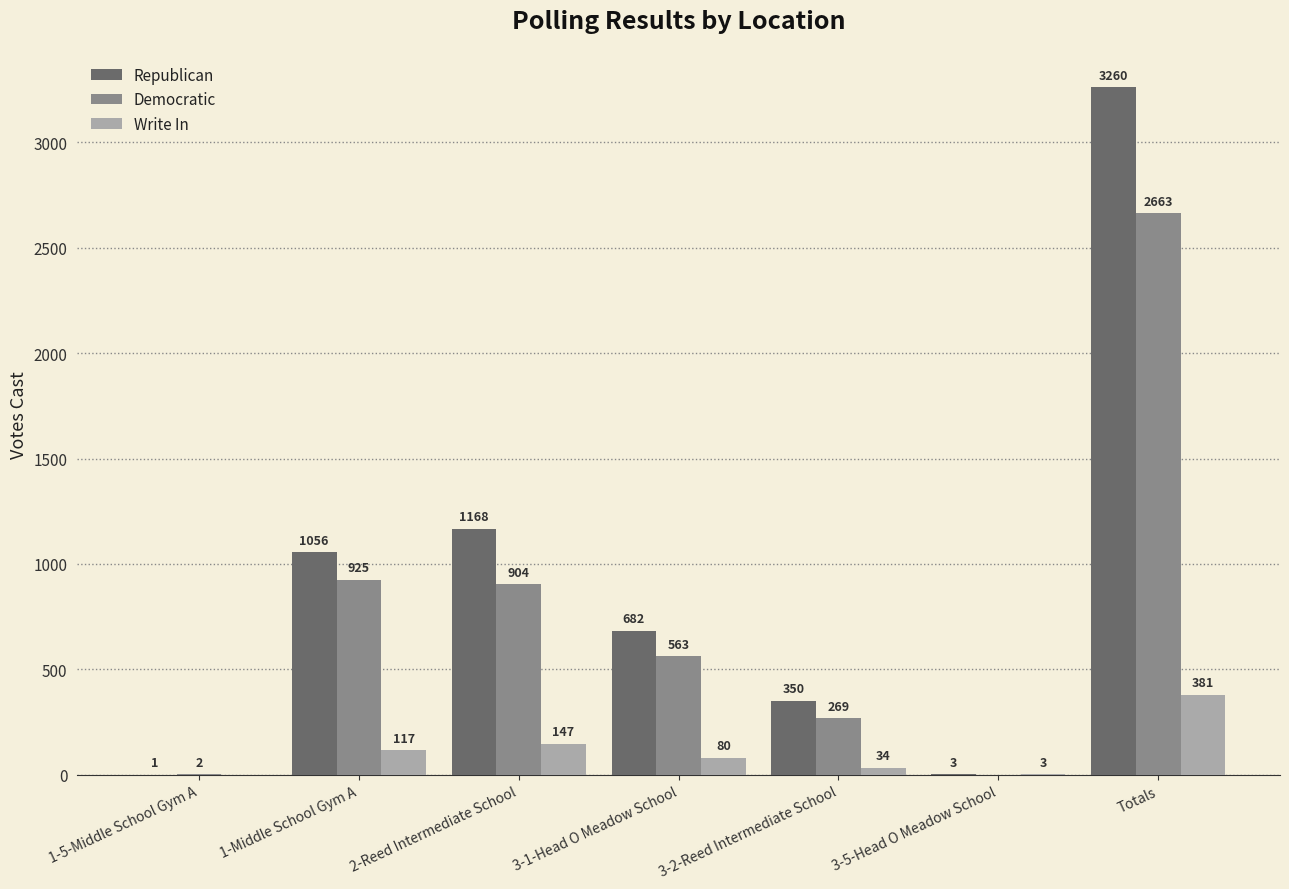

True or false: Write In has a value of 80 at 3-1-Head O Meadow School.

True